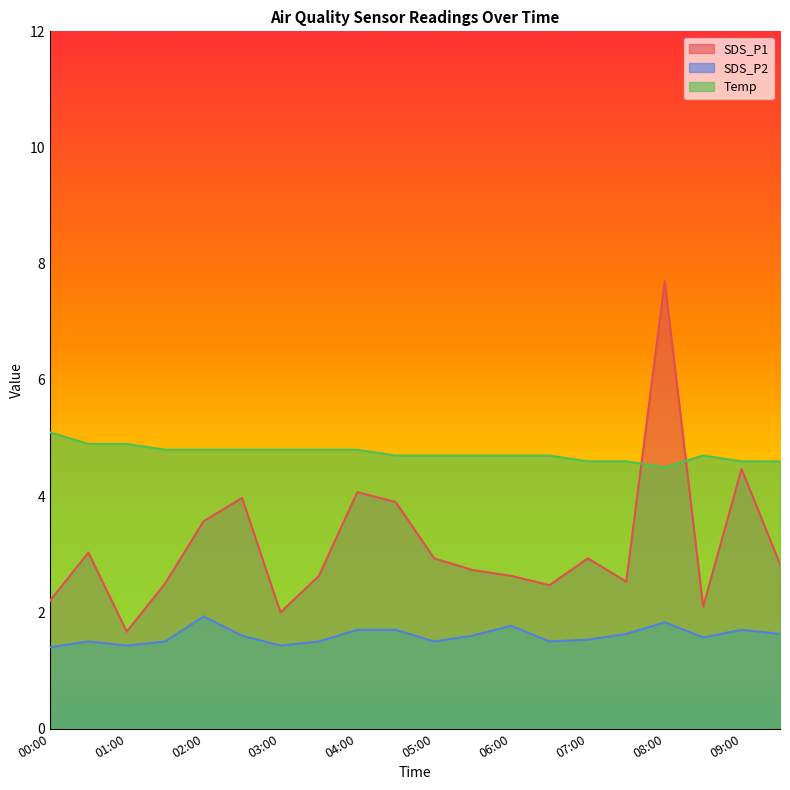

List the labels in order of SDS_P2 value, largest first.

02:00, 08:00, 06:00, 04:00, 04:30, 09:00, 07:30, 09:30, 02:30, 05:30, 08:30, 07:00, 00:30, 01:30, 03:30, 05:00, 06:30, 01:00, 03:00, 00:00